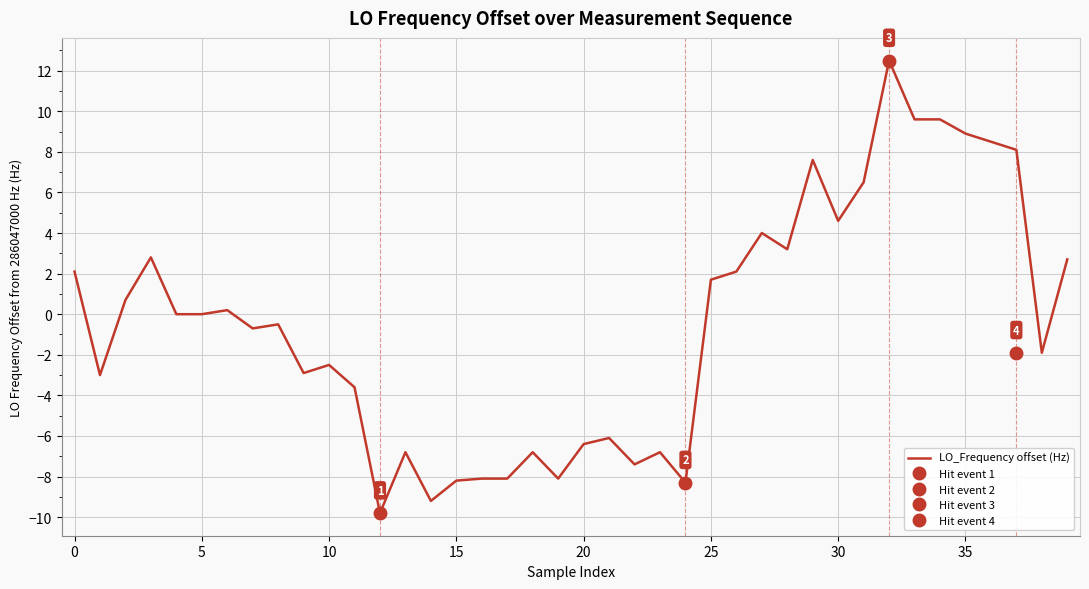

Read the value at 20.

-6.4